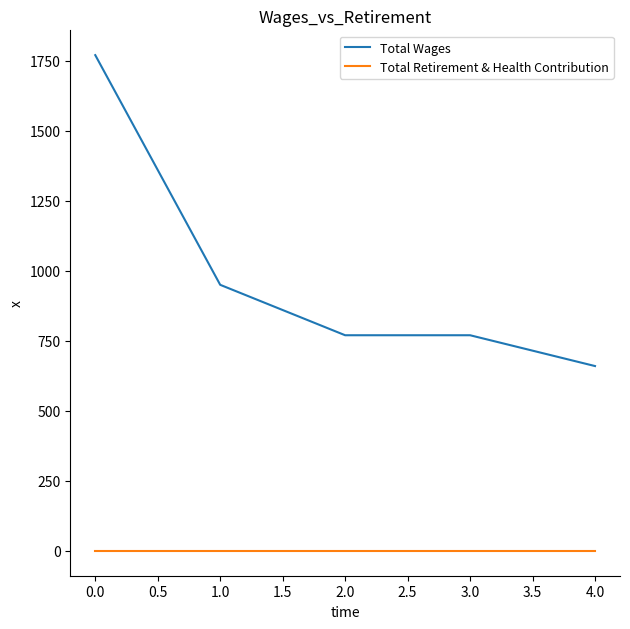

Is this an area chart (filled region under the line)?

No